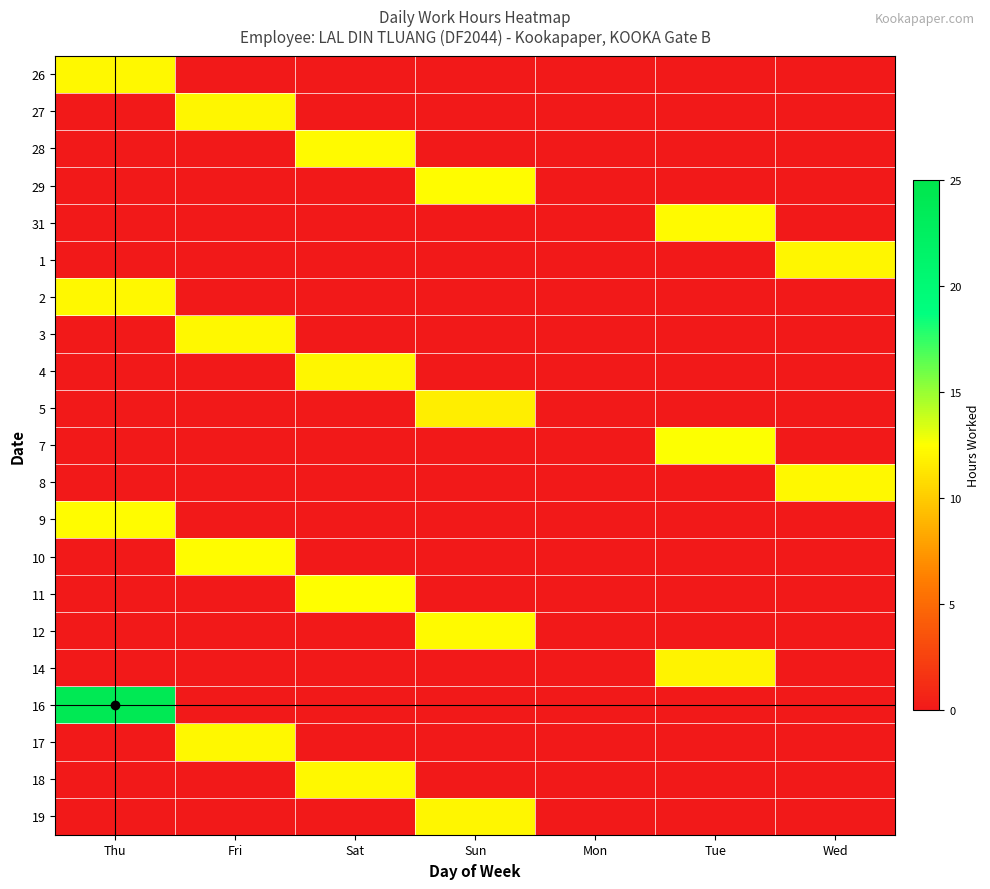

Reading right to left, list all the values displayed in this chart.

26: Wed=0.0	Tue=0.0	Mon=0.0	Sun=0.0	Sat=0.0	Fri=0.0	Thu=12.2
27: Wed=0.0	Tue=0.0	Mon=0.0	Sun=0.0	Sat=0.0	Fri=12.1	Thu=0.0
28: Wed=0.0	Tue=0.0	Mon=0.0	Sun=0.0	Sat=12.3	Fri=0.0	Thu=0.0
29: Wed=0.0	Tue=0.0	Mon=0.0	Sun=12.3	Sat=0.0	Fri=0.0	Thu=0.0
31: Wed=0.0	Tue=12.2	Mon=0.0	Sun=0.0	Sat=0.0	Fri=0.0	Thu=0.0
1: Wed=12.1	Tue=0.0	Mon=0.0	Sun=0.0	Sat=0.0	Fri=0.0	Thu=0.0
2: Wed=0.0	Tue=0.0	Mon=0.0	Sun=0.0	Sat=0.0	Fri=0.0	Thu=12.1
3: Wed=0.0	Tue=0.0	Mon=0.0	Sun=0.0	Sat=0.0	Fri=12.1	Thu=0.0
4: Wed=0.0	Tue=0.0	Mon=0.0	Sun=0.0	Sat=12.1	Fri=0.0	Thu=0.0
5: Wed=0.0	Tue=0.0	Mon=0.0	Sun=11.7	Sat=0.0	Fri=0.0	Thu=0.0
7: Wed=0.0	Tue=12.6	Mon=0.0	Sun=0.0	Sat=0.0	Fri=0.0	Thu=0.0
8: Wed=12.2	Tue=0.0	Mon=0.0	Sun=0.0	Sat=0.0	Fri=0.0	Thu=0.0
9: Wed=0.0	Tue=0.0	Mon=0.0	Sun=0.0	Sat=0.0	Fri=0.0	Thu=12.3
10: Wed=0.0	Tue=0.0	Mon=0.0	Sun=0.0	Sat=0.0	Fri=12.4	Thu=0.0
11: Wed=0.0	Tue=0.0	Mon=0.0	Sun=0.0	Sat=12.4	Fri=0.0	Thu=0.0
12: Wed=0.0	Tue=0.0	Mon=0.0	Sun=12.2	Sat=0.0	Fri=0.0	Thu=0.0
14: Wed=0.0	Tue=11.9	Mon=0.0	Sun=0.0	Sat=0.0	Fri=0.0	Thu=0.0
16: Wed=0.0	Tue=0.0	Mon=0.0	Sun=0.0	Sat=0.0	Fri=0.0	Thu=24.0
17: Wed=0.0	Tue=0.0	Mon=0.0	Sun=0.0	Sat=0.0	Fri=12.2	Thu=0.0
18: Wed=0.0	Tue=0.0	Mon=0.0	Sun=0.0	Sat=12.1	Fri=0.0	Thu=0.0
19: Wed=0.0	Tue=0.0	Mon=0.0	Sun=12.1	Sat=0.0	Fri=0.0	Thu=0.0